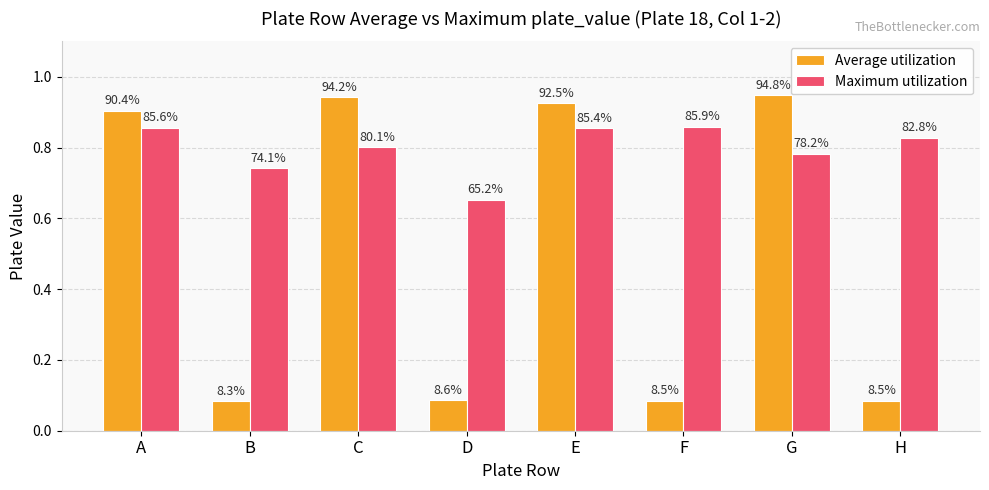

How many groups of bars are there?

8